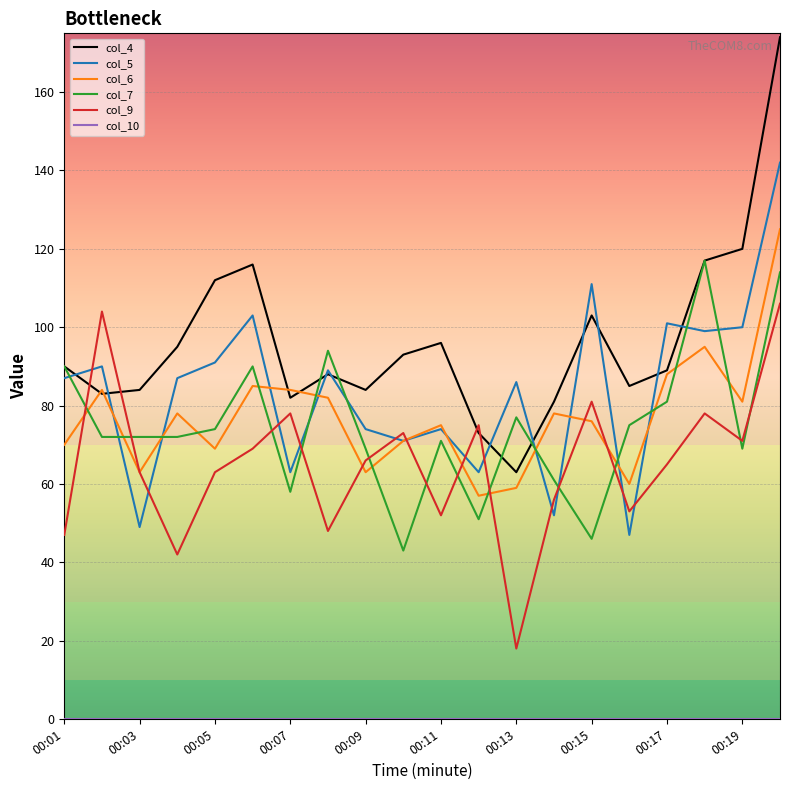

Which series has the largest range (max minus min)?

col_4